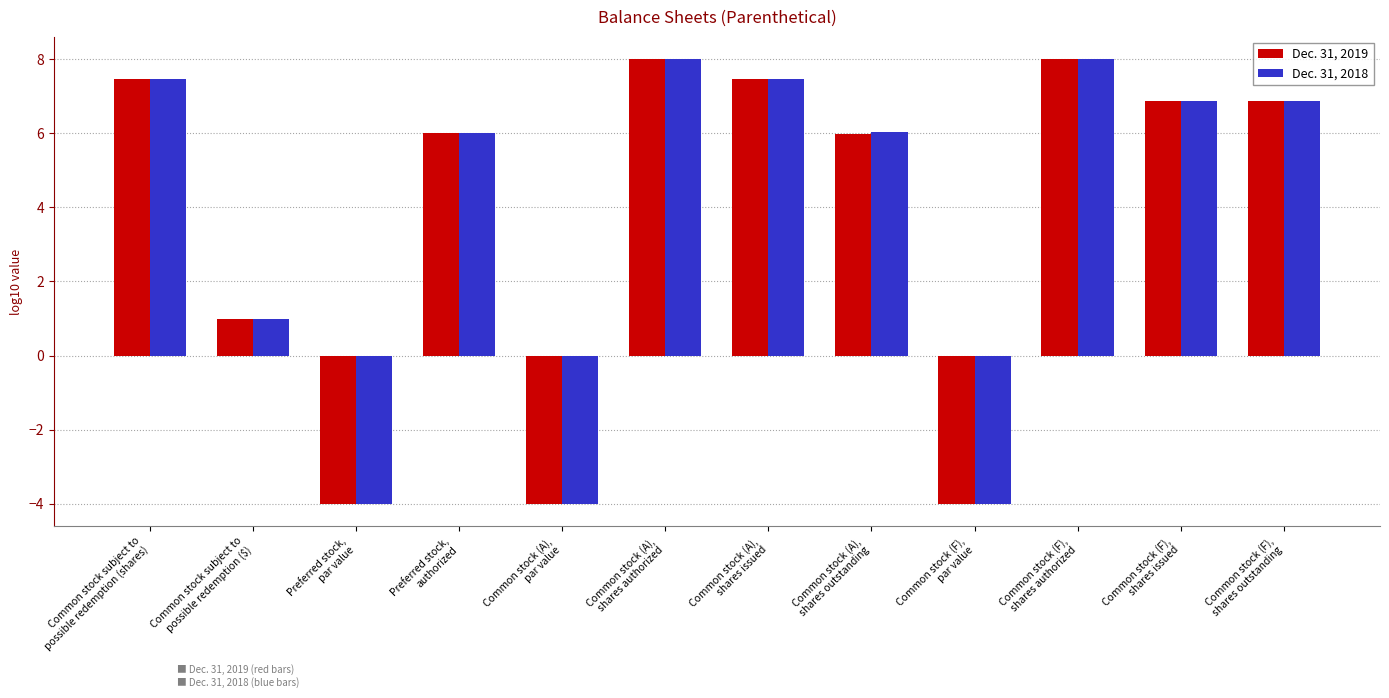

Reading left to right, extract all data points from this chart.

Dec. 31, 2019: Common stock subject to
possible redemption (shares)=7.5	Common stock subject to
possible redemption ($)=1.0	Preferred stock,
par value=-4.0	Preferred stock,
authorized=6.0	Common stock (A),
par value=-4.0	Common stock (A),
shares authorized=8.0	Common stock (A),
shares issued=7.5	Common stock (A),
shares outstanding=6.0	Common stock (F),
par value=-4.0	Common stock (F),
shares authorized=8.0	Common stock (F),
shares issued=6.9	Common stock (F),
shares outstanding=6.9
Dec. 31, 2018: Common stock subject to
possible redemption (shares)=7.5	Common stock subject to
possible redemption ($)=1.0	Preferred stock,
par value=-4.0	Preferred stock,
authorized=6.0	Common stock (A),
par value=-4.0	Common stock (A),
shares authorized=8.0	Common stock (A),
shares issued=7.5	Common stock (A),
shares outstanding=6.0	Common stock (F),
par value=-4.0	Common stock (F),
shares authorized=8.0	Common stock (F),
shares issued=6.9	Common stock (F),
shares outstanding=6.9